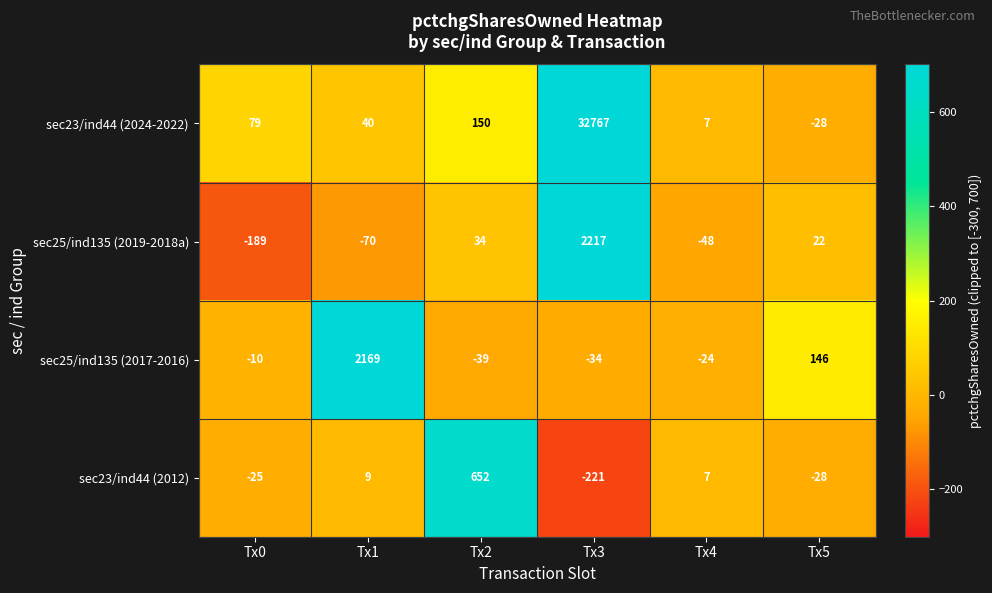

What is the difference between the maximum and minimum values in the sec25/ind135 (2019-2018a) series?

2406